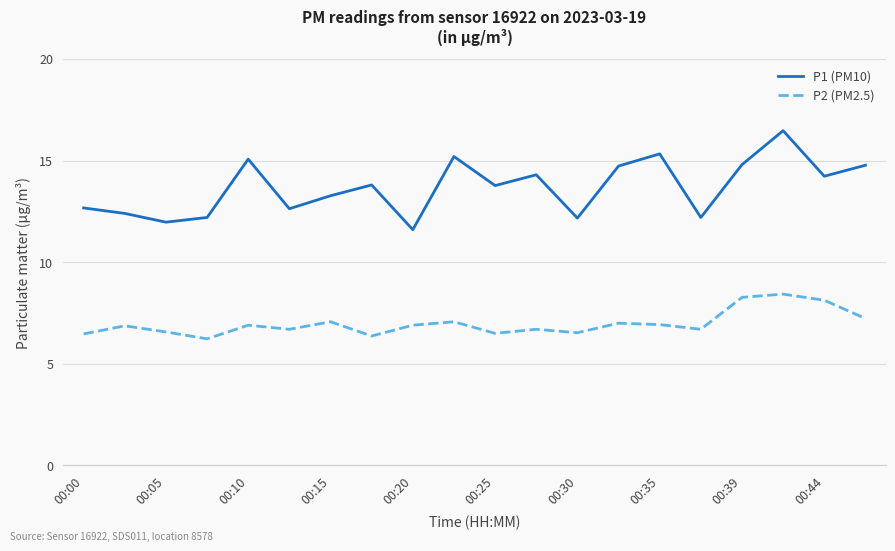

Does the chart display data point markers on the line(s)?

No